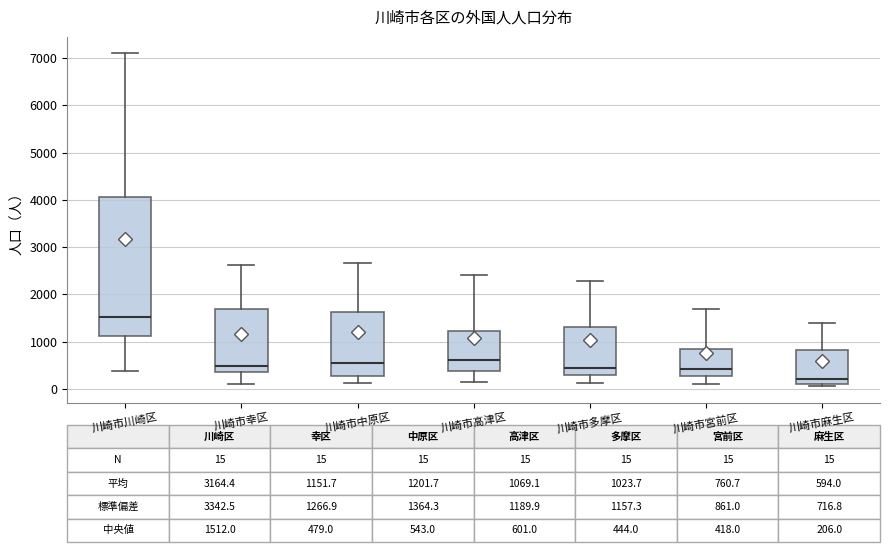

Which box's median line is the highest?

川崎市川崎区